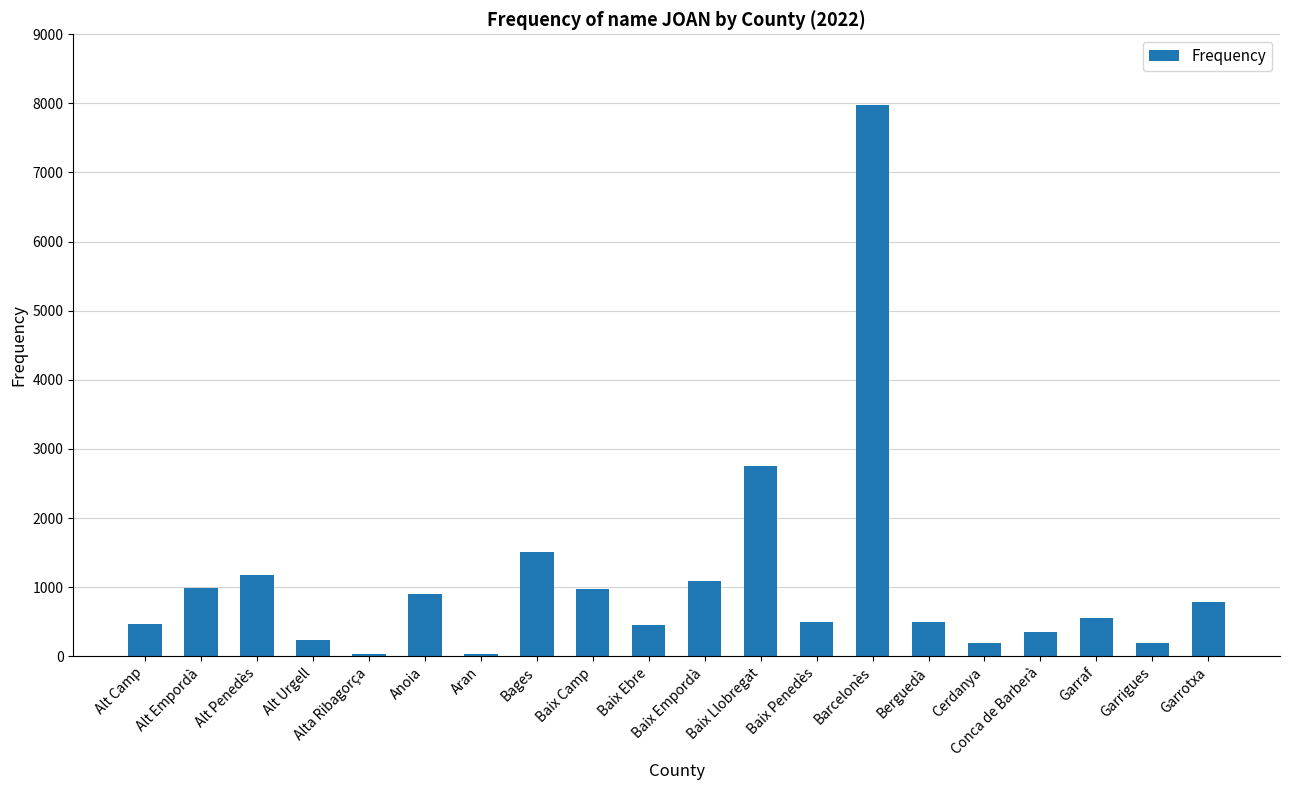

The value at Baix Llobregat is 4490. True or false?

False